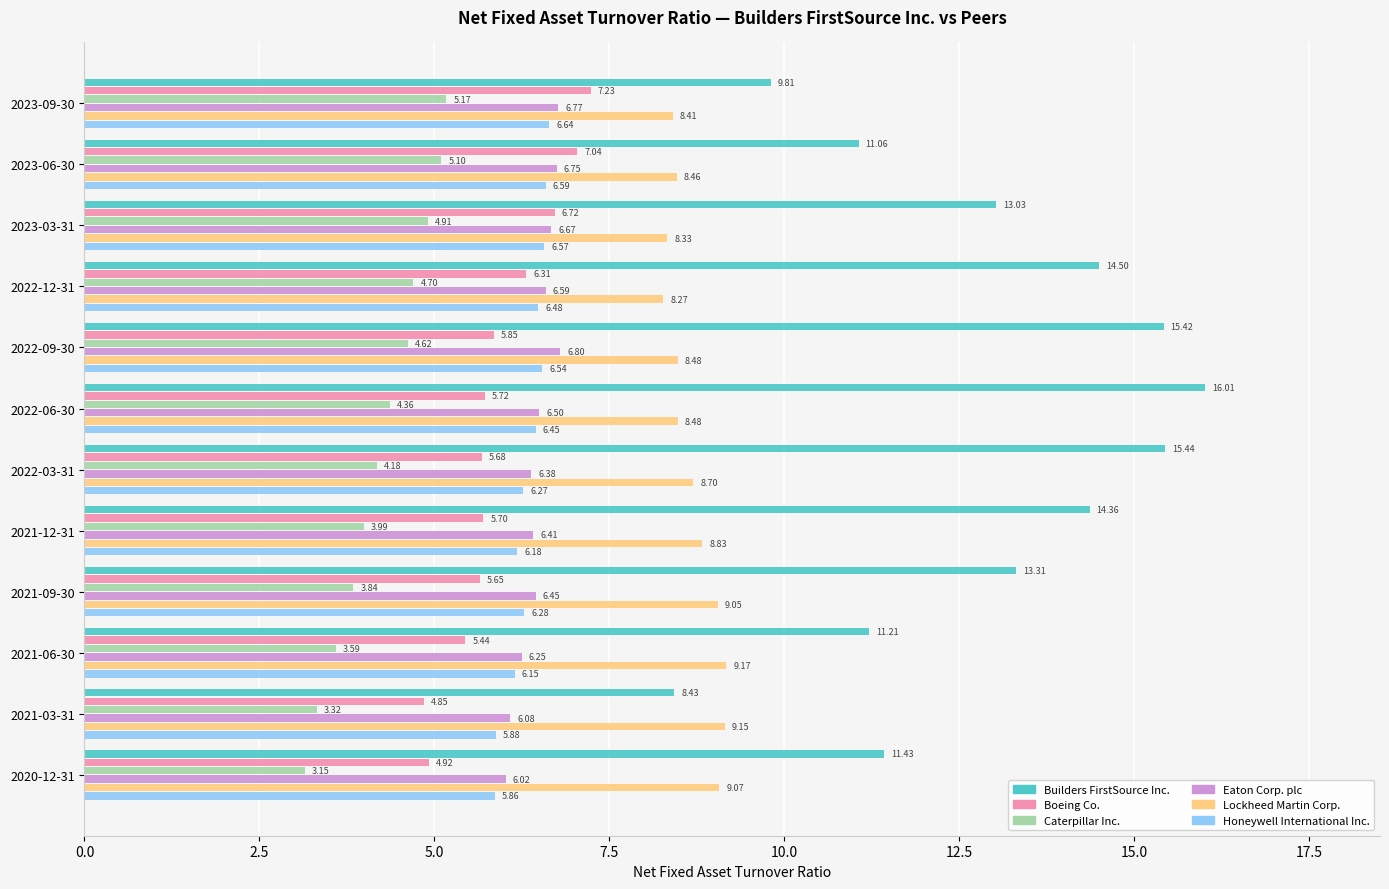

List the series in order of their peak value, lowest first.

Caterpillar Inc., Honeywell International Inc., Eaton Corp. plc, Boeing Co., Lockheed Martin Corp., Builders FirstSource Inc.